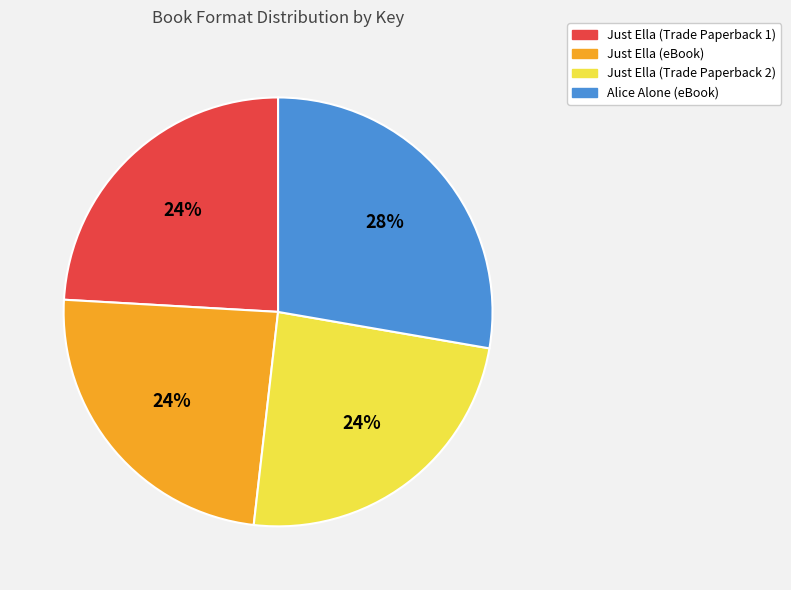

Which category has the biggest portion of the pie?

Alice Alone (eBook)